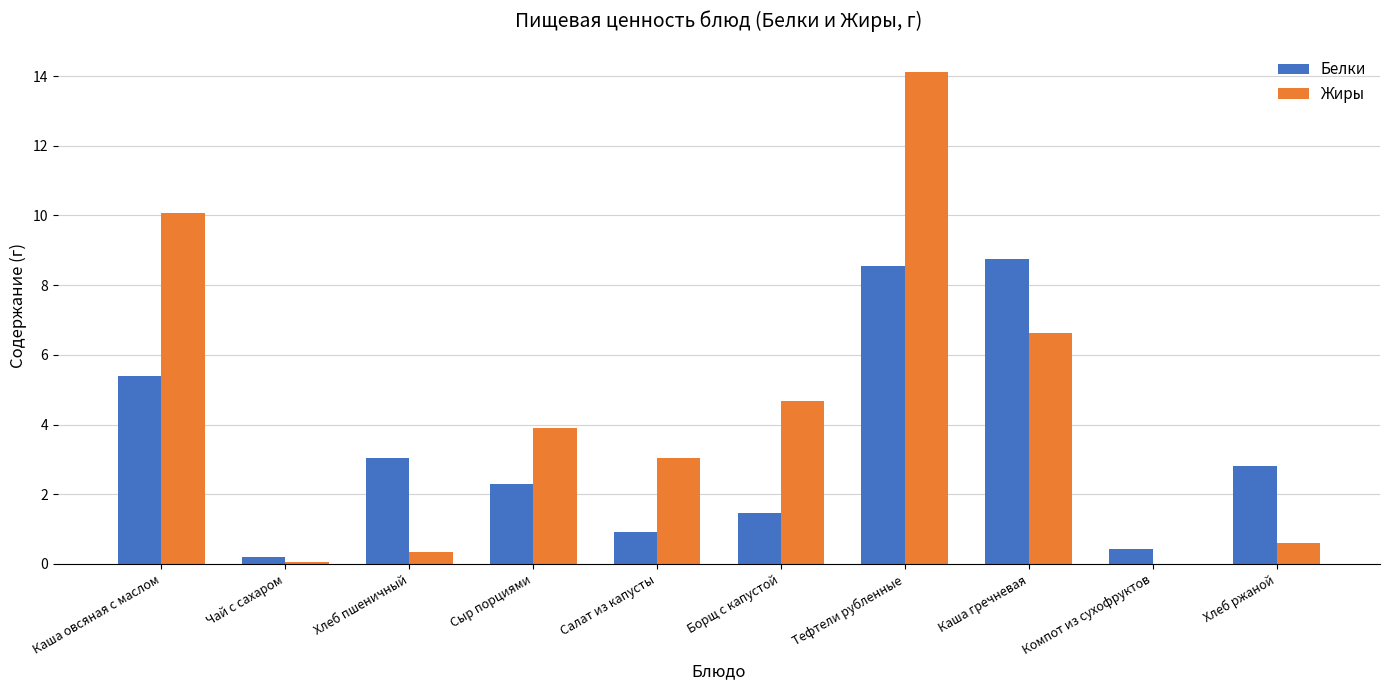

Is the value of Белки at Сыр порциями greater than the value of Жиры at Салат из капусты?

No